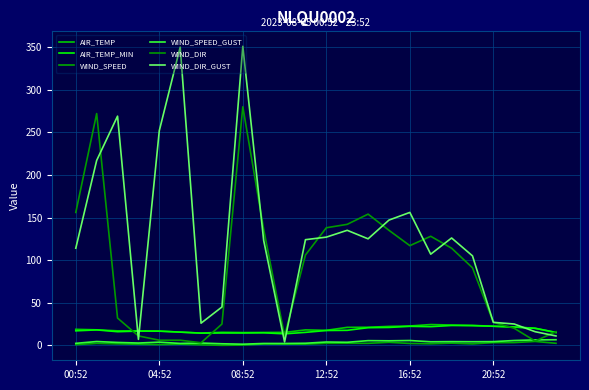

Reading right to left, what are all the values shown in this chart?

AIR_TEMP: 15.1	20.0	21.5	22.4	23.4	23.8	24.4	22.7	22.2	21.2	21.1	17.6	18.1	15.2	15.1	15.0	15.3	14.4	15.5	16.8	17.0	17.0	18.2	18.8
AIR_TEMP_MIN: 15.1	20.0	21.5	22.4	23.1	23.3	21.9	22.3	21.0	20.7	17.6	17.4	15.2	13.5	14.7	14.5	14.5	14.3	15.5	16.6	16.7	16.0	18.1	17.0
WIND_SPEED: 2.4	4.6	3.2	3.2	1.7	2.6	1.8	2.2	3.5	2.4	2.4	2.3	1.4	1.4	1.6	0.3	0.0	0.6	1.4	0.9	1.2	1.7	2.3	0.8
WIND_SPEED_GUST: 6.6	6.4	5.7	4.3	4.2	4.3	4.2	5.6	5.3	5.5	3.6	3.9	2.4	2.2	2.2	1.3	1.8	2.7	2.2	3.7	2.7	3.4	4.5	2.3
WIND_DIR: 16.0	5.0	20.0	27.0	91.0	114.0	128.0	117.0	135.0	154.0	142.0	138.0	106.0	11.0	136.0	280.0	25.0	3.0	6.0	6.0	11.0	32.0	272.0	156.0
WIND_DIR_GUST: 11.0	16.0	25.0	27.0	105.0	126.0	107.0	156.0	147.0	125.0	135.0	127.0	124.0	4.0	123.0	351.0	45.0	26.0	350.0	252.0	7.0	269.0	217.0	114.0